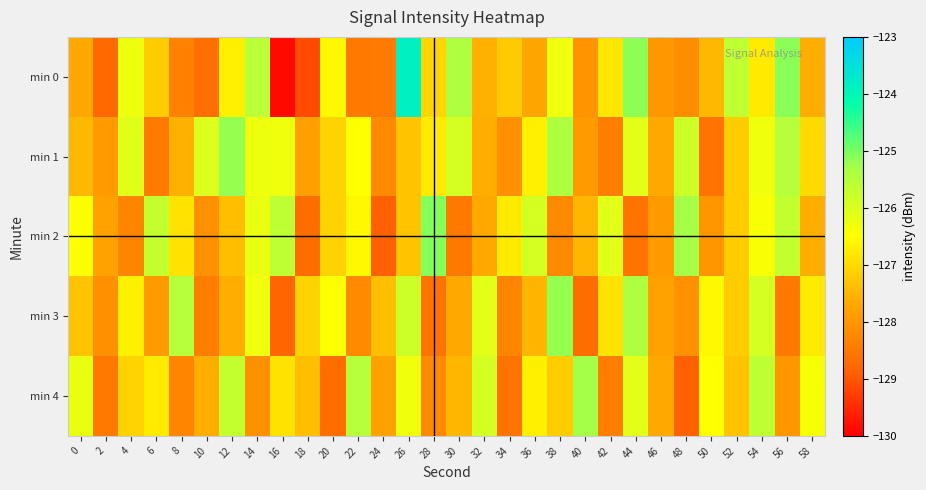

Rank the series by their maximum value, from lowest to highest.

min 4, min 3, min 1, min 2, min 0